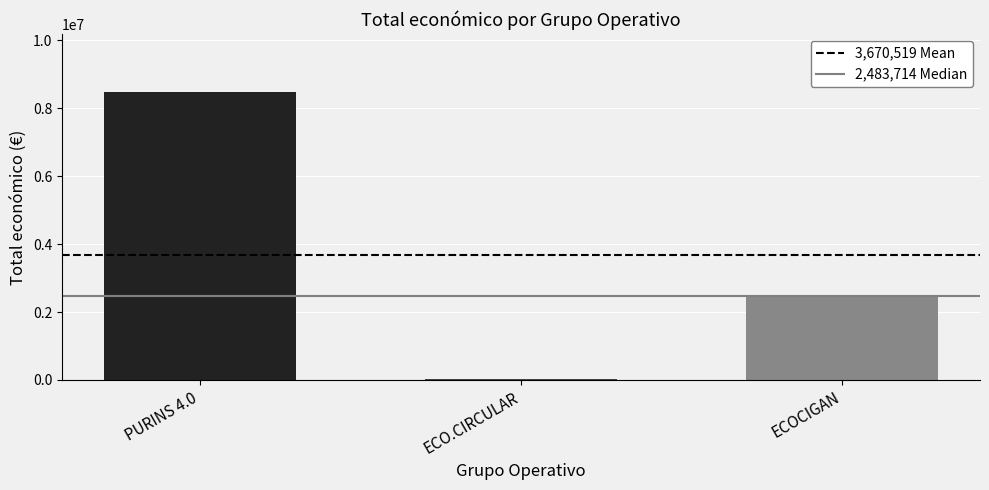

Reading left to right, what are all the values shown in this chart?

PURINS 4.0=8484999	ECO.CIRCULAR=42845	ECOCIGAN=2483714